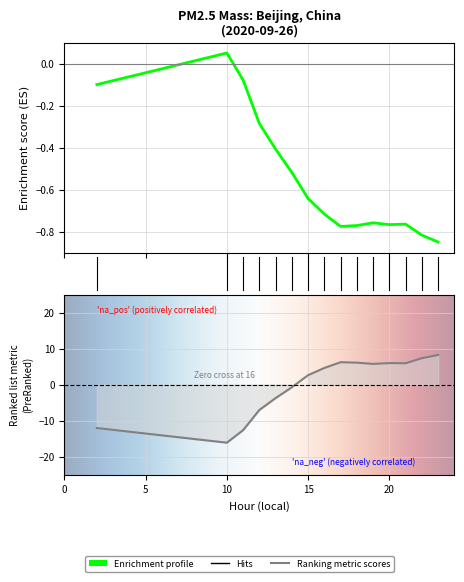

List the labels in order of value, largest first.

10, 11, 2, 12, 13, 14, 15, 16, 19, 21, 20, 18, 17, 22, 23